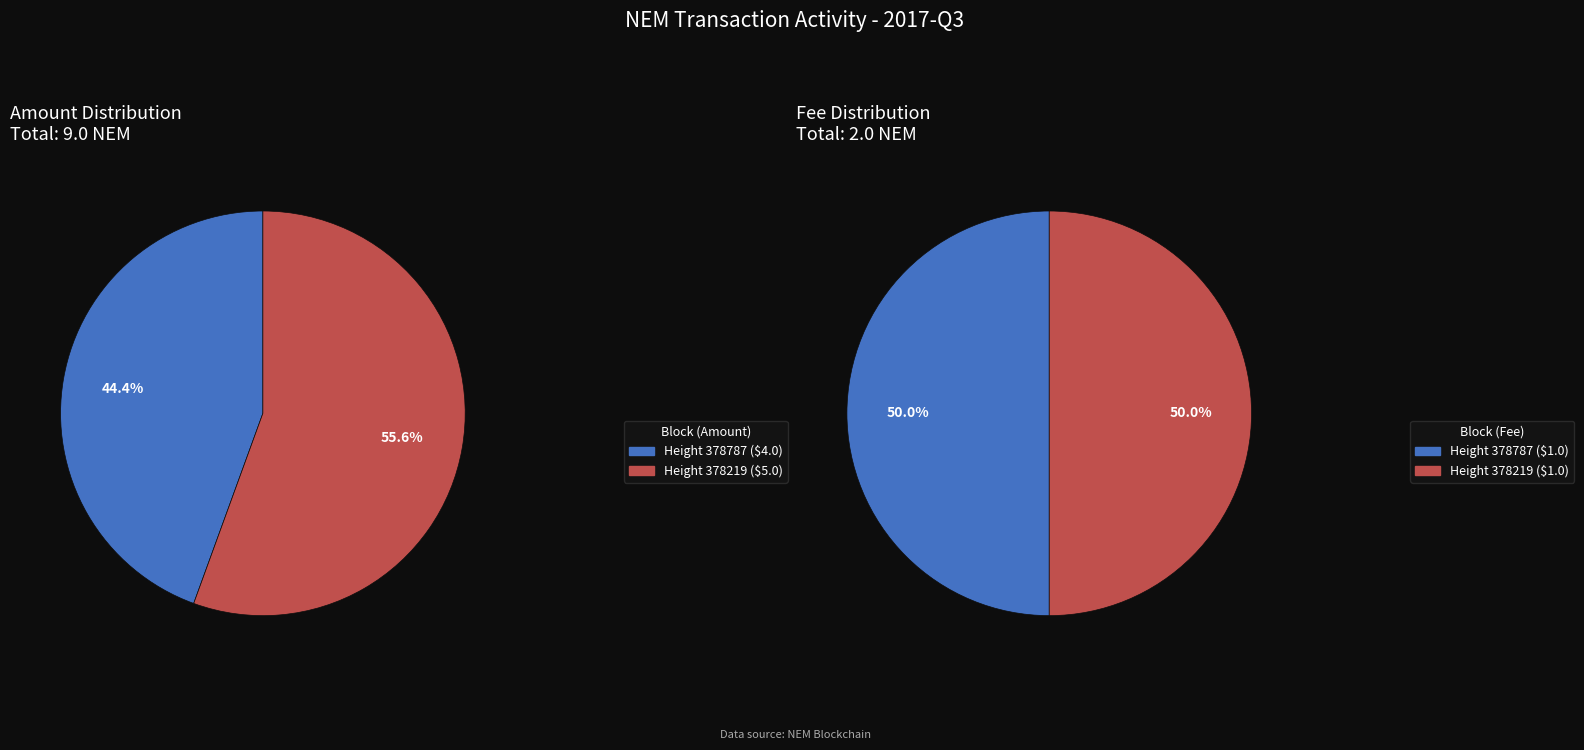

How many segments does this pie chart have?

2